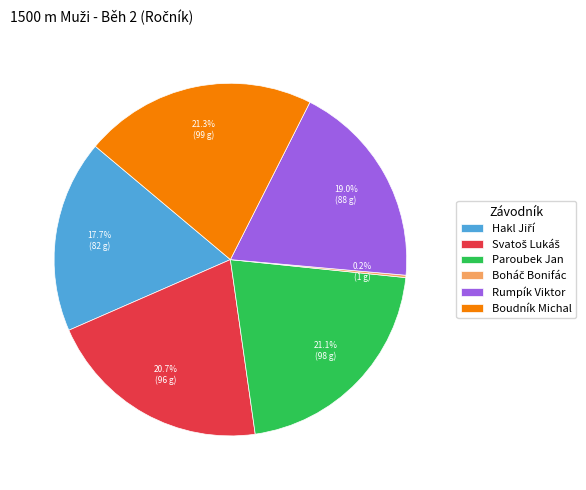

What portion of the pie excludes Paroubek Jan?

78.9%